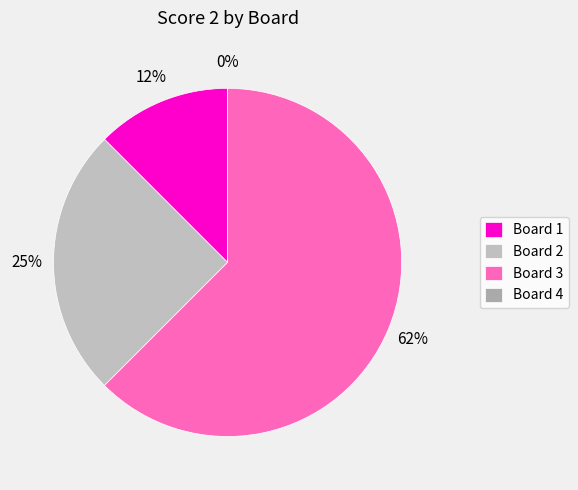

Is there a majority slice in this chart?

Yes